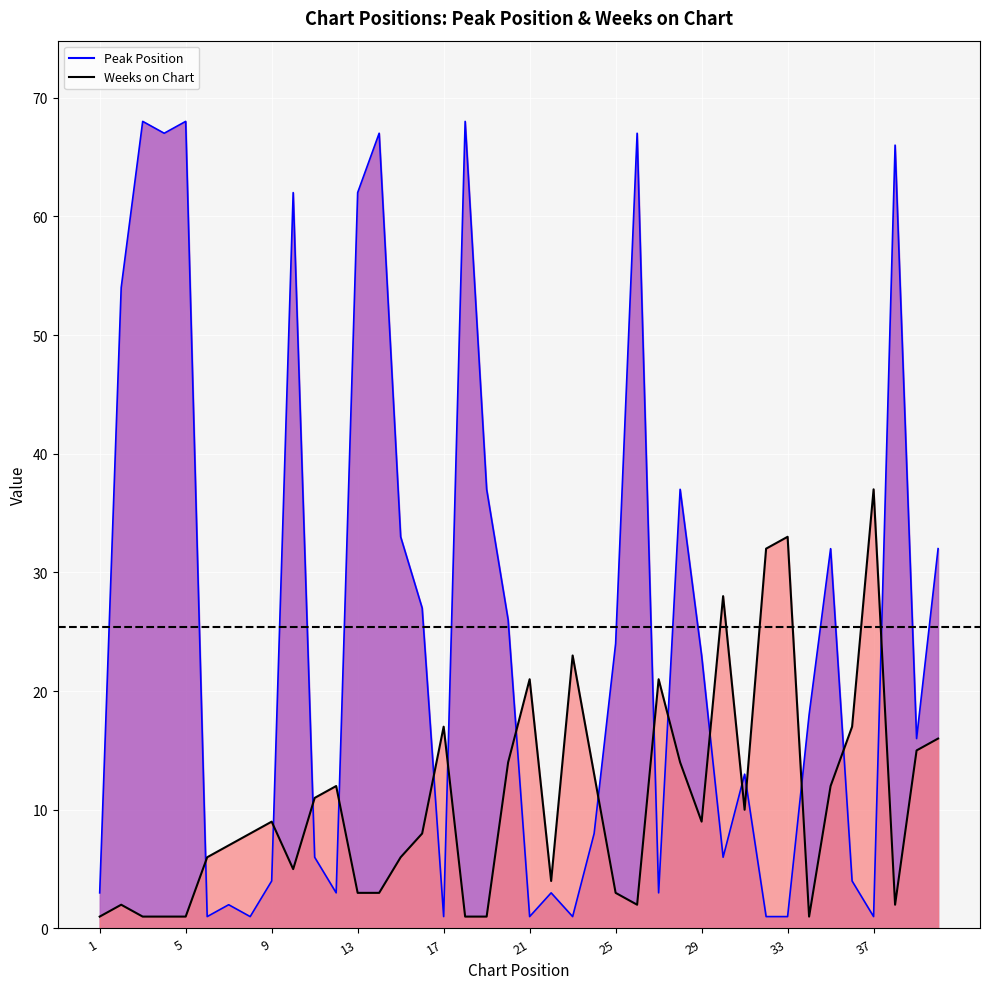

What is the average value of the Weeks on Chart series?

25